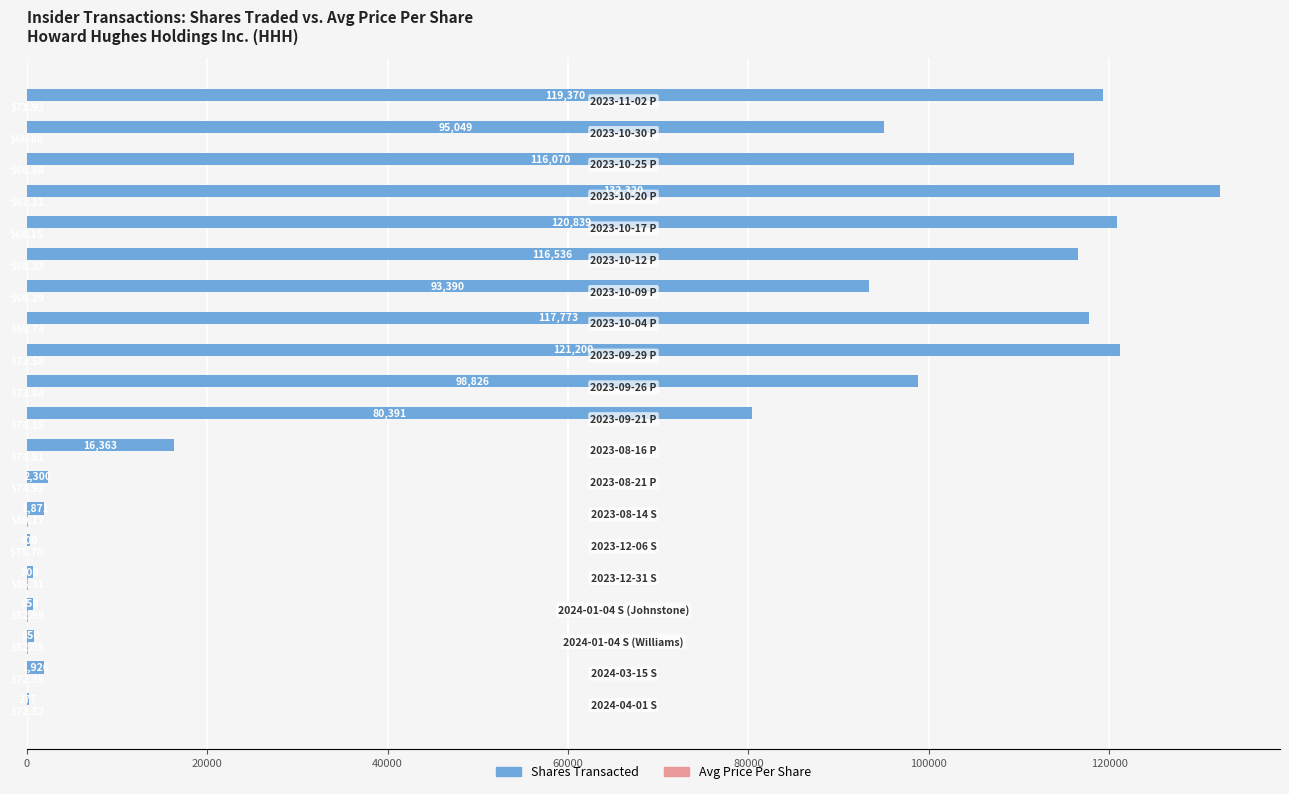

Which series has the largest total across all categories?

Shares Transacted